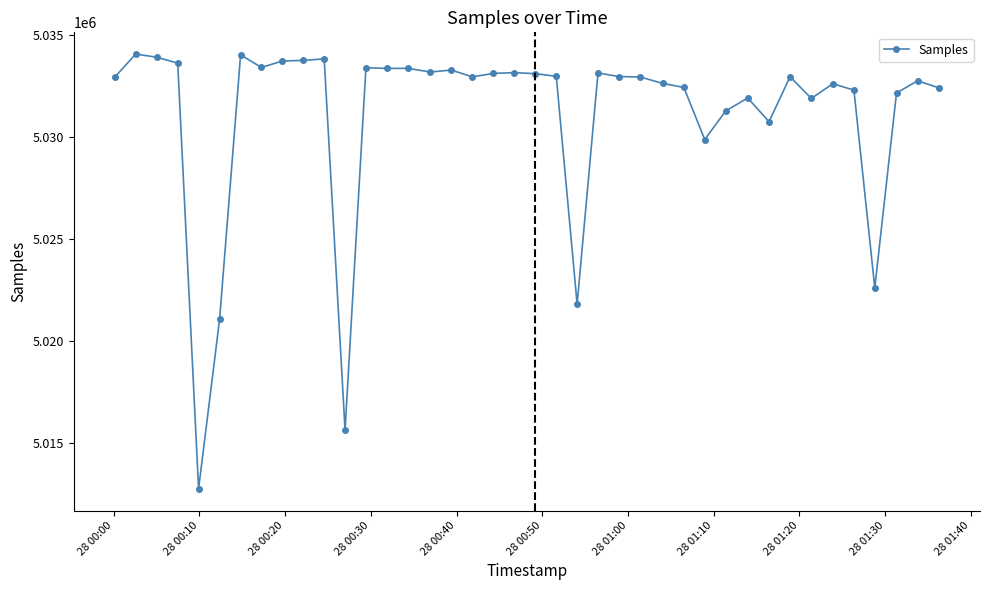

What is the value of the 13th point from the left?

5033400